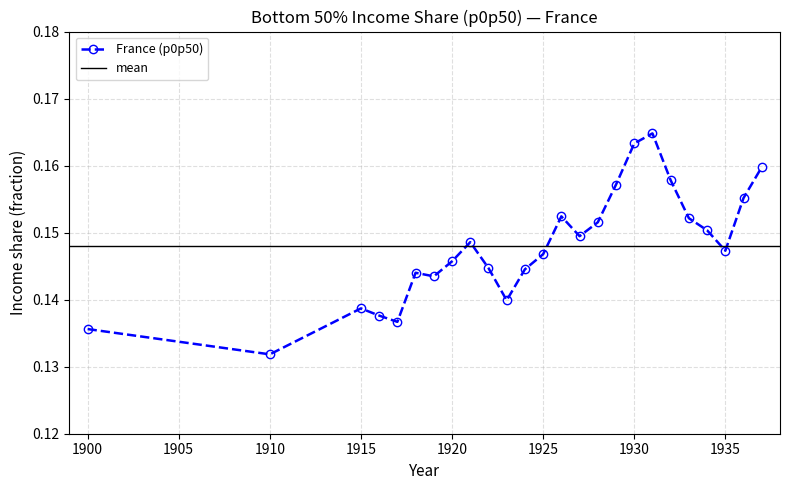

What is the value of the 14th point from the left?

0.2